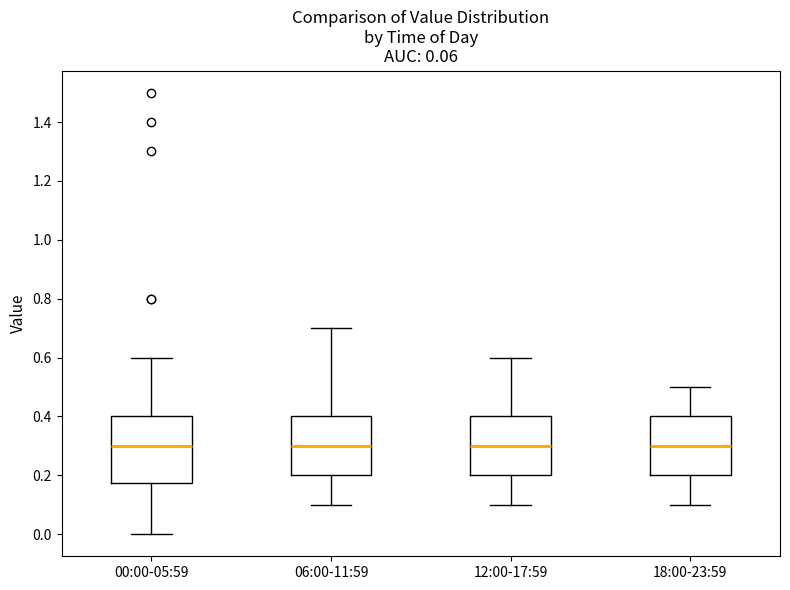

Where is the upper edge of the box for 00:00-05:59 on the y-axis? The values are not printed on the chart, so give them approximately, as read against the axis.

0.40